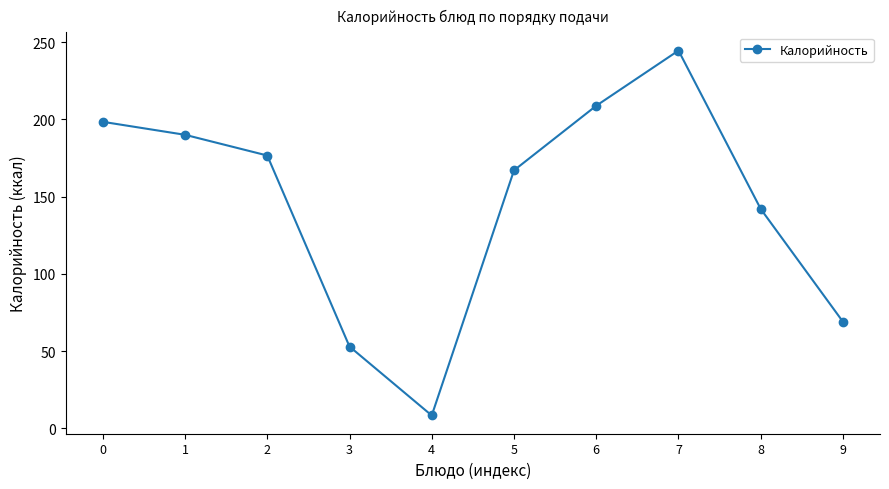

What is the smallest value displayed?

8.4